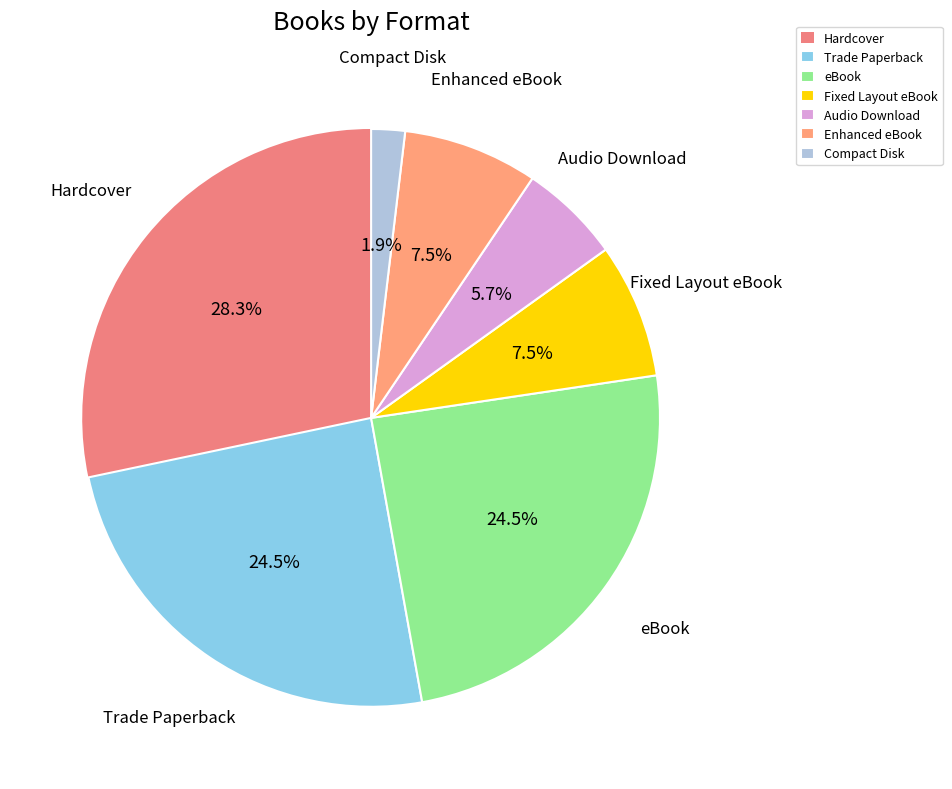

To the nearest percent, what portion does Compact Disk represent?

2%